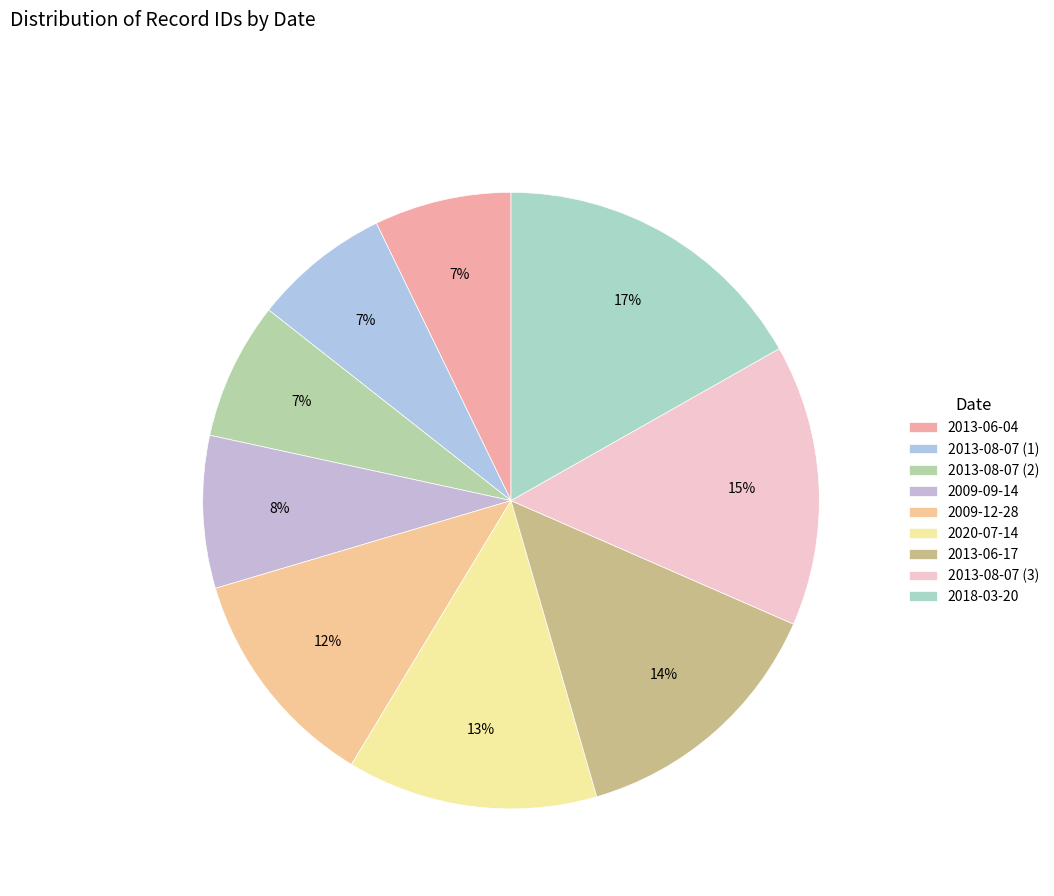

To the nearest percent, what is the combined percentage of 2013-06-17 and 2018-03-20?

31%